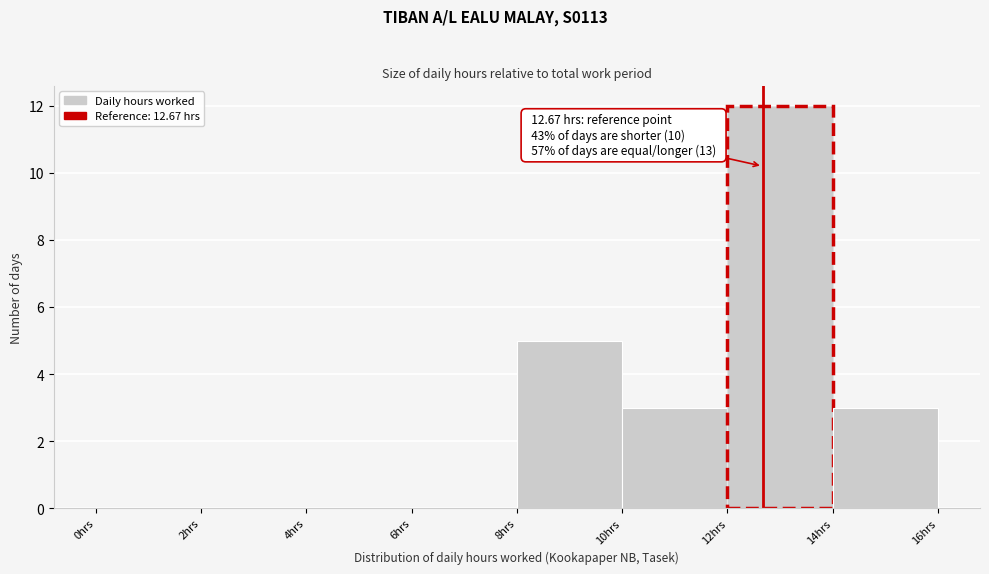

Over which range of the x-axis is the bar tallest?

12 to 14